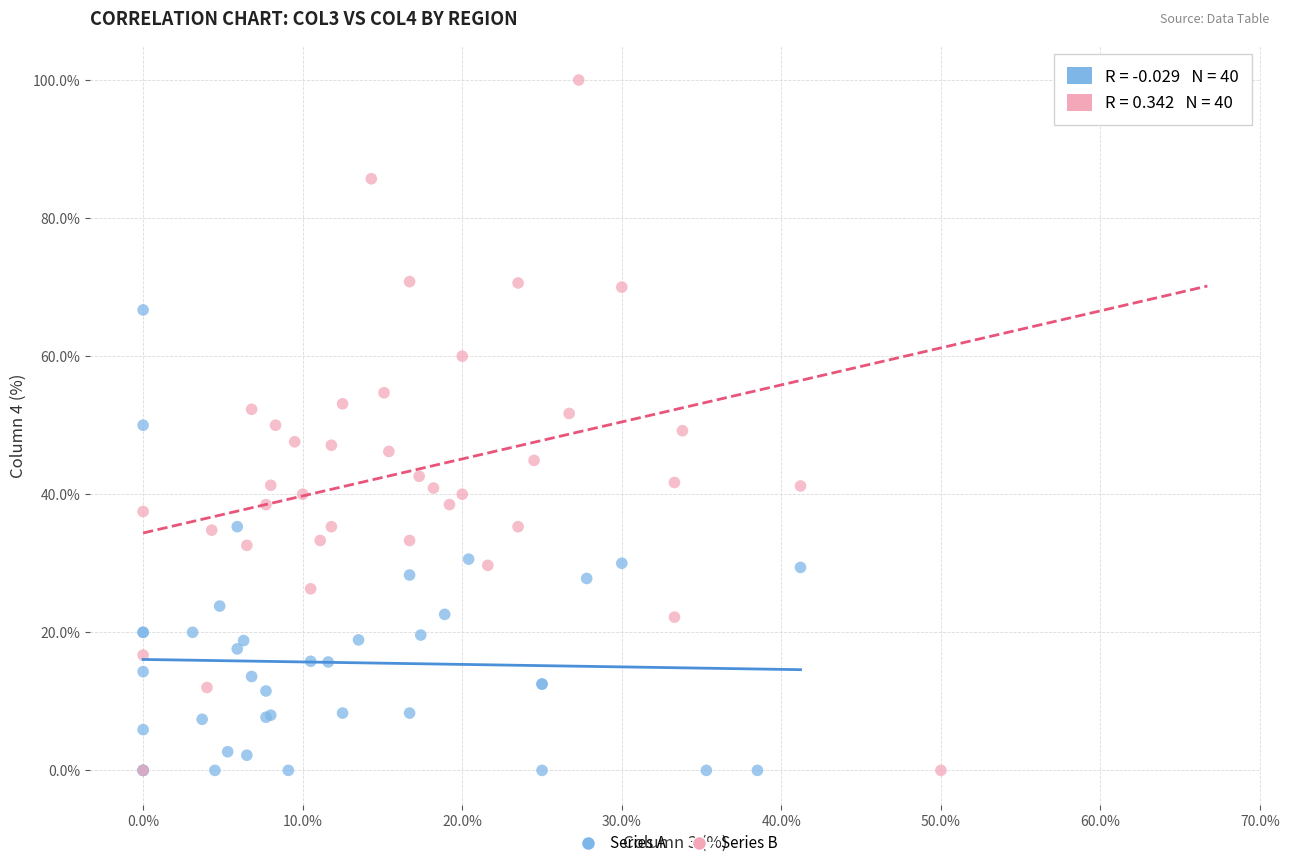

Which series has the largest Y range (max minus min)?

Series B